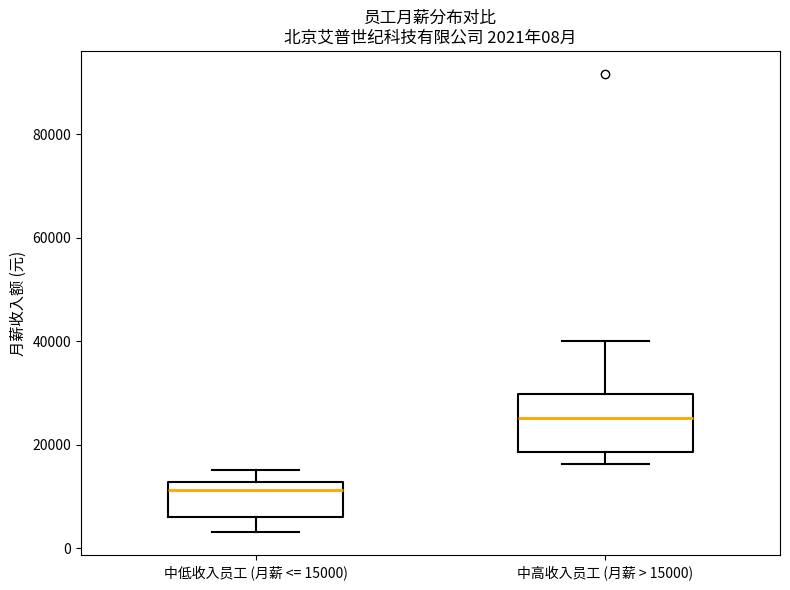

Which box has the lowest median line?

中低收入员工 (月薪 <= 15000)